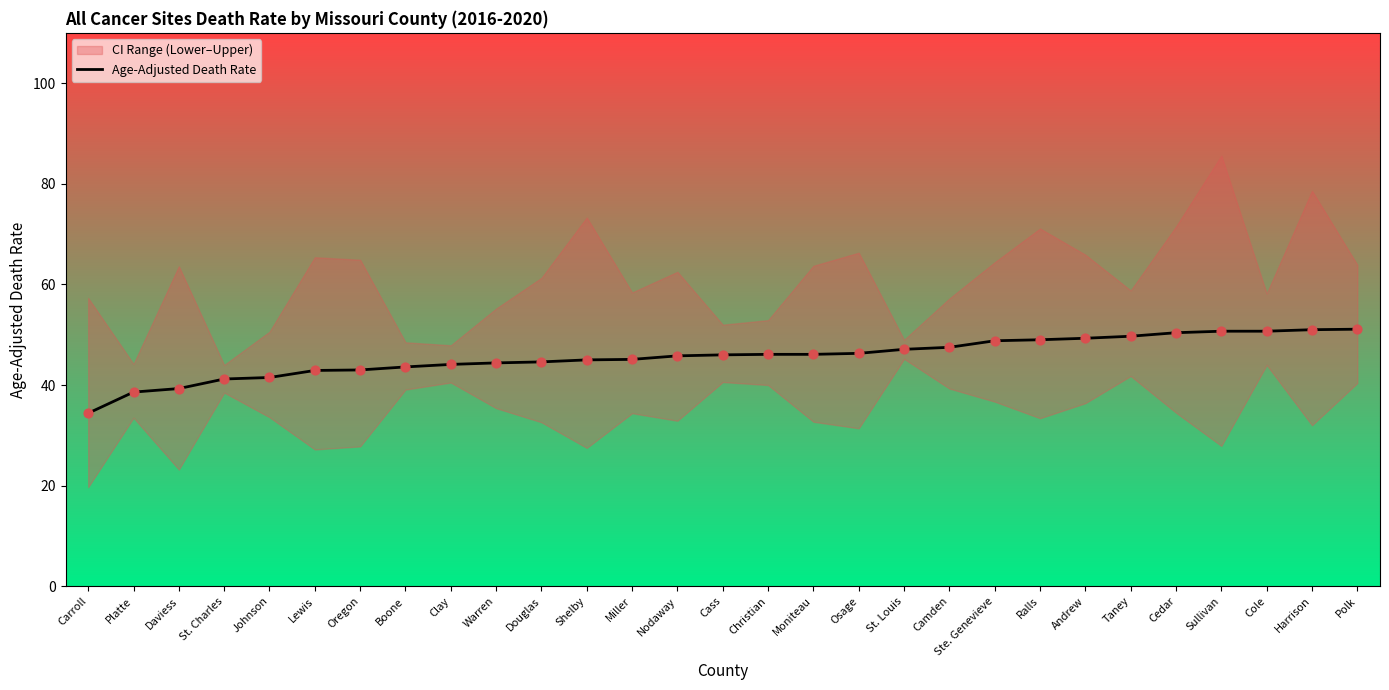

What is the change in value from Carroll to Cole?

+16.3